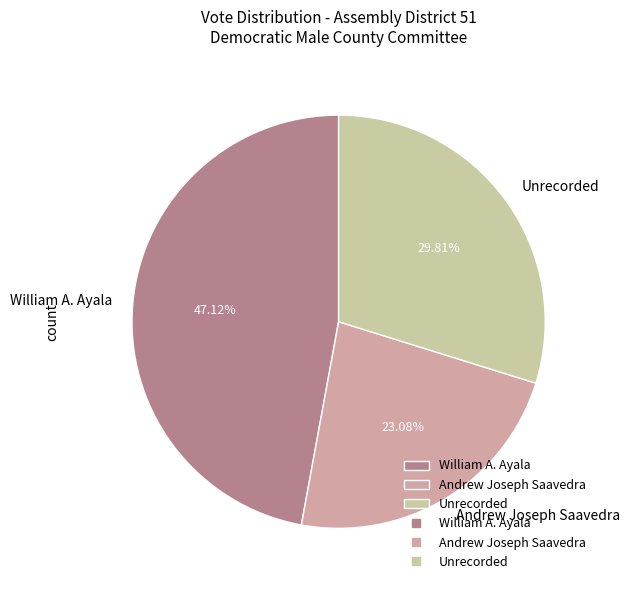

To the nearest percent, what is the difference between the largest and smallest slice percentages?

24%